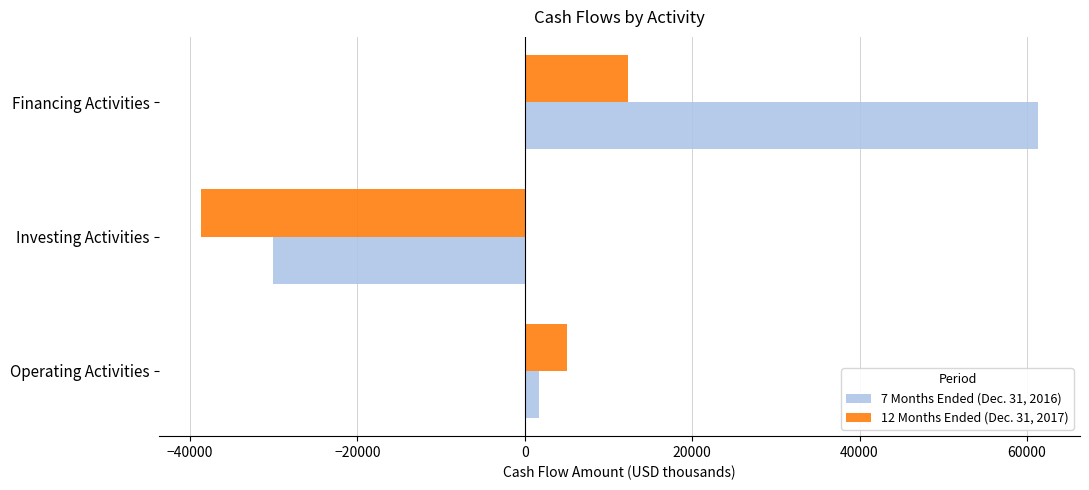

Which series has the largest total across all categories?

7 Months Ended (Dec. 31, 2016)